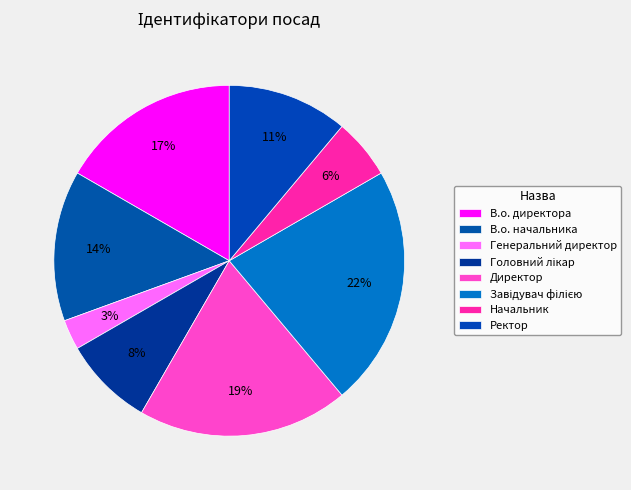

To the nearest percent, what is the combined percentage of Генеральний директор and Директор?

22%